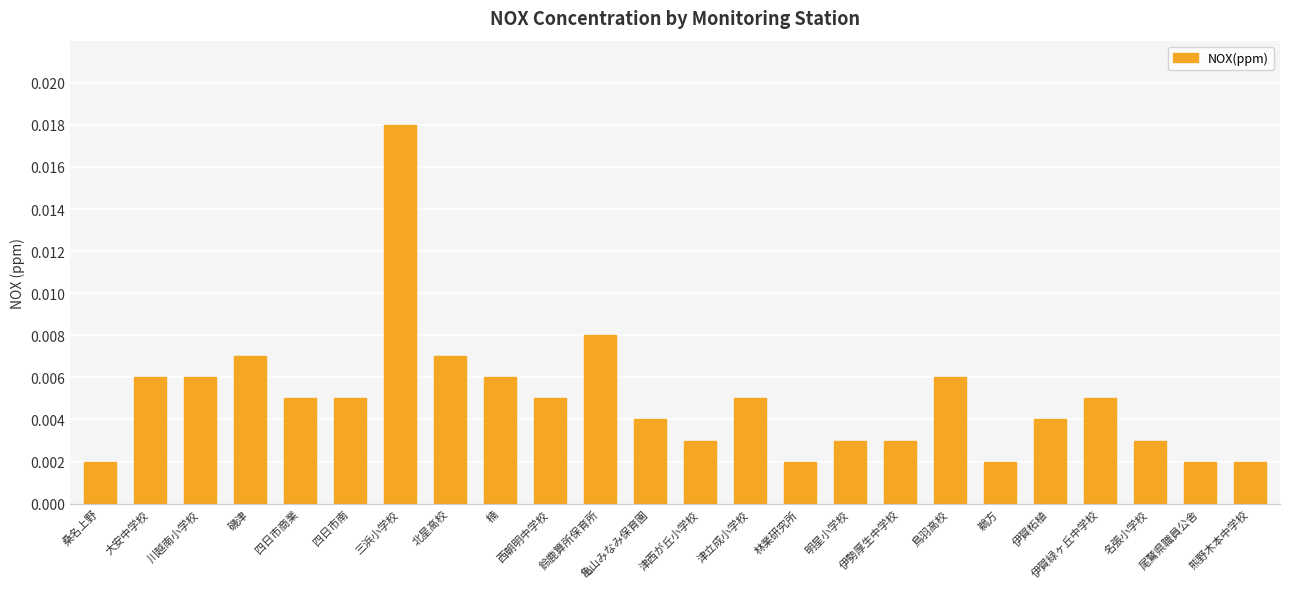

What is the label of the 10th bar from the right?

林業研究所